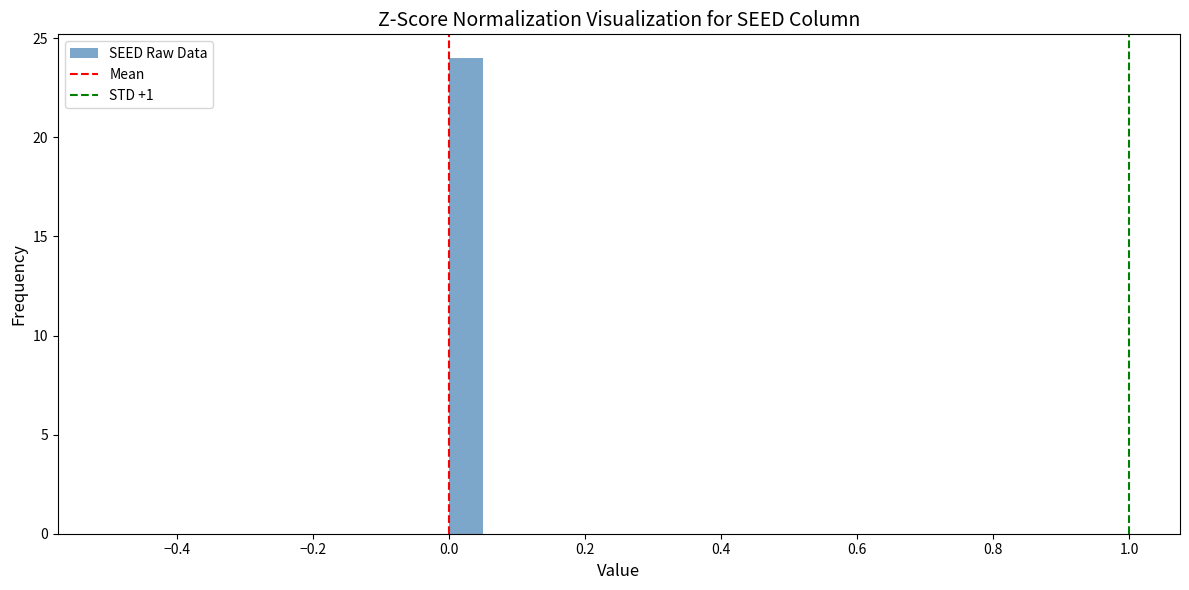

Around what value on the x-axis is the tallest bar? Give the approximate position of its centre, as read against the axis.

0.02